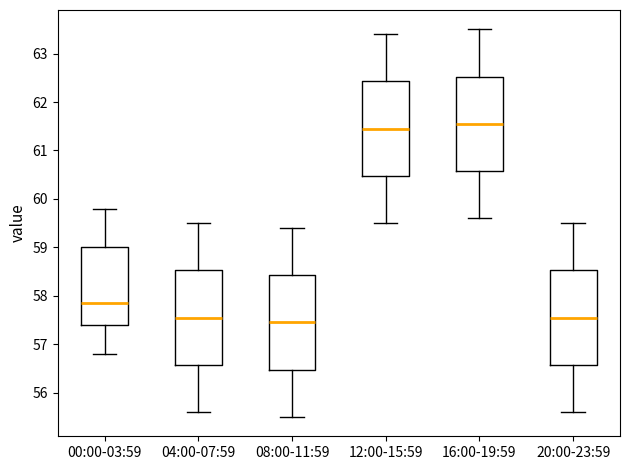

Reading left to right, transcribe this box plot: for each box, give where its median line is, the range the box spans, and where its two whiskers end, as read against the y-axis. The values are not printed on the chart, so give them approximately, as read against the axis.

00:00-03:59: median 57.9, box 57.4 to 59.0, whiskers 56.8 to 59.8
04:00-07:59: median 57.6, box 56.6 to 58.5, whiskers 55.6 to 59.5
08:00-11:59: median 57.5, box 56.5 to 58.4, whiskers 55.5 to 59.4
12:00-15:59: median 61.5, box 60.5 to 62.4, whiskers 59.5 to 63.4
16:00-19:59: median 61.6, box 60.6 to 62.5, whiskers 59.6 to 63.5
20:00-23:59: median 57.6, box 56.6 to 58.5, whiskers 55.6 to 59.5